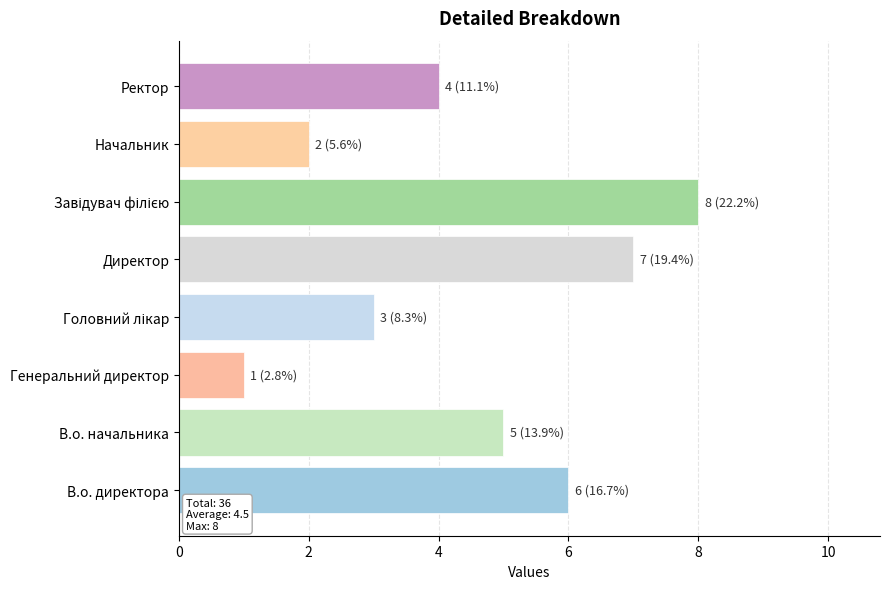

Reading bottom to top, transcribe all the data shown in this chart.

6	5	1	3	7	8	2	4